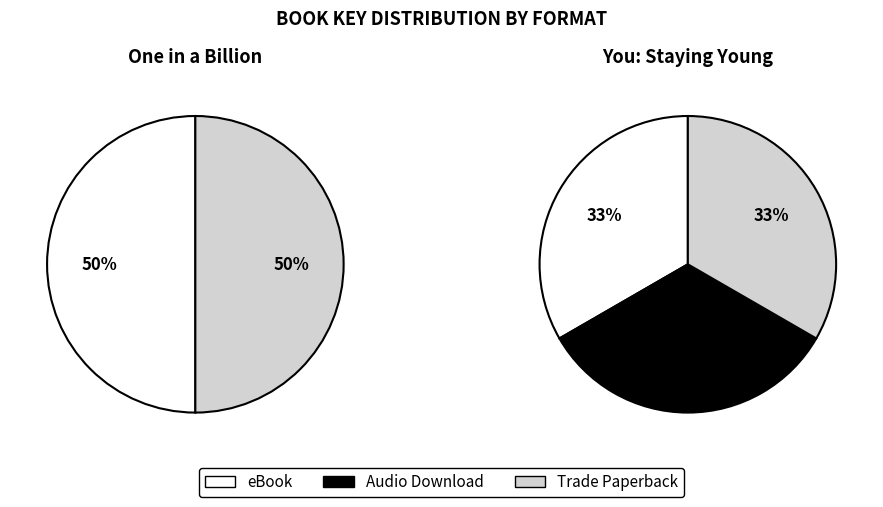

How many slices are in this pie chart?

5